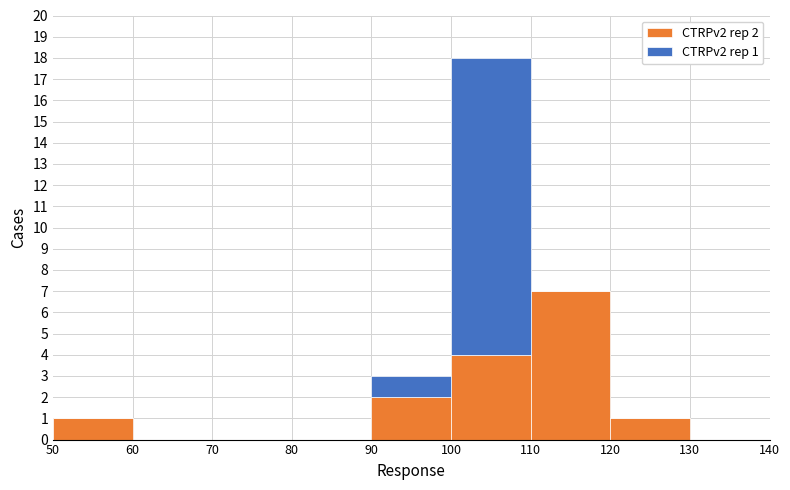

Which range on the x-axis has the tallest stacked bar (by total height)?

100 to 110